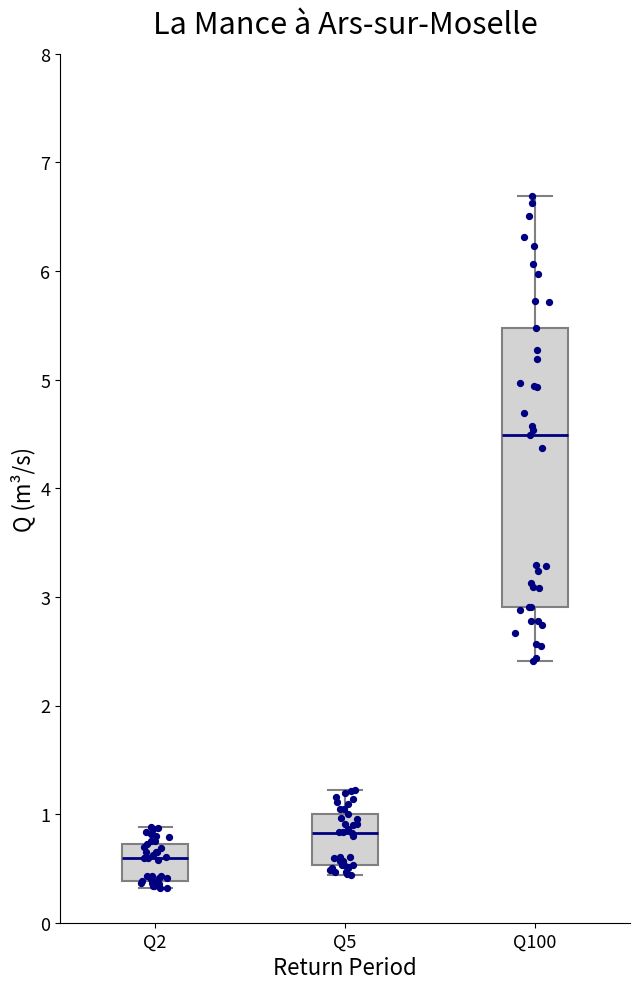

Reading left to right, read every box against the y-axis: the position of its median line, the range the box covers, and the ends of its whiskers. The values are not printed on the chart, so give them approximately, as read against the axis.

Q2: median 0.6, box 0.4 to 0.7, whiskers 0.3 to 0.9
Q5: median 0.8, box 0.5 to 1.0, whiskers 0.4 to 1.2
Q100: median 4.5, box 2.9 to 5.5, whiskers 2.4 to 6.7